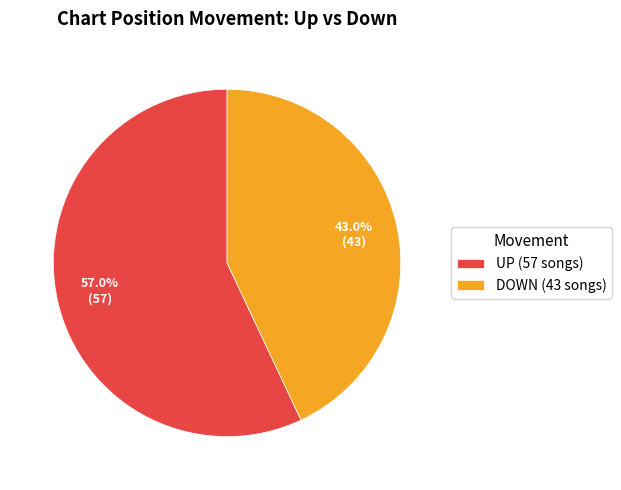

Which has a higher value, UP (57 songs) or DOWN (43 songs)?

UP (57 songs)